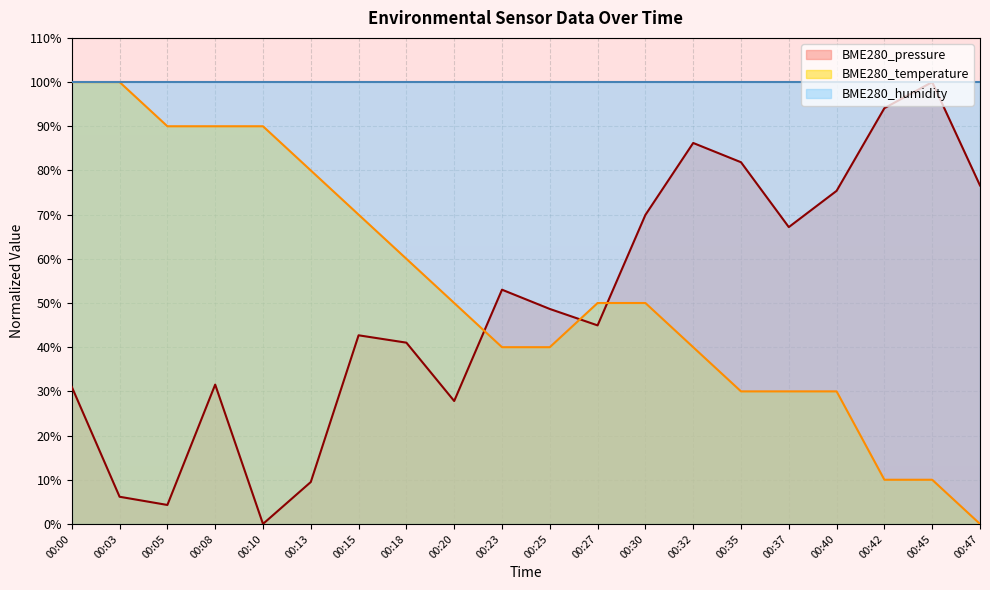

Where do BME280_pressure and BME280_temperature first cross each other?

00:20 and 00:23